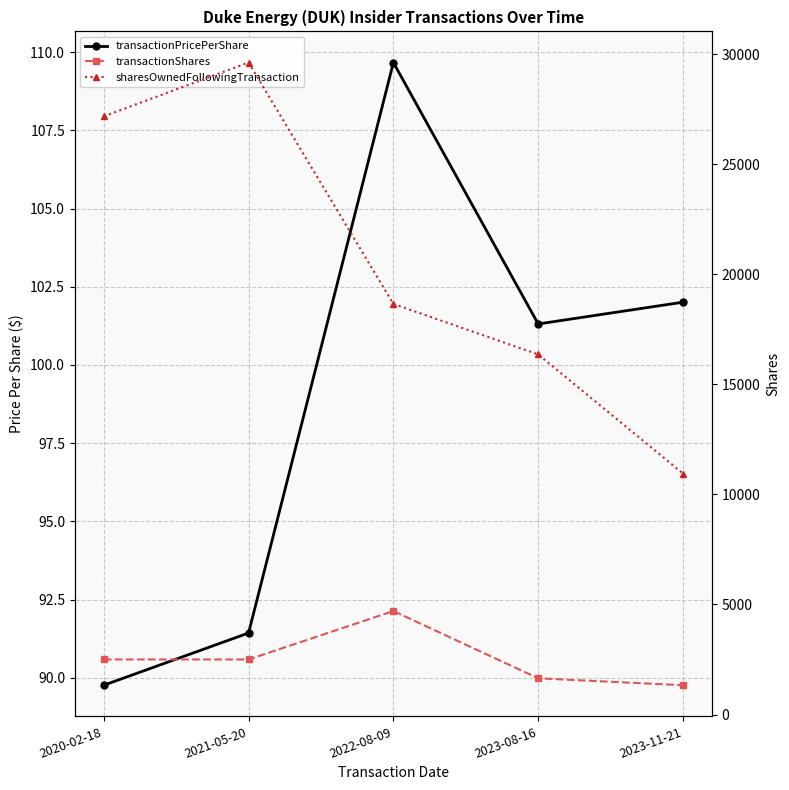

At which label does transactionPricePerShare first exceed 101?

2022-08-09